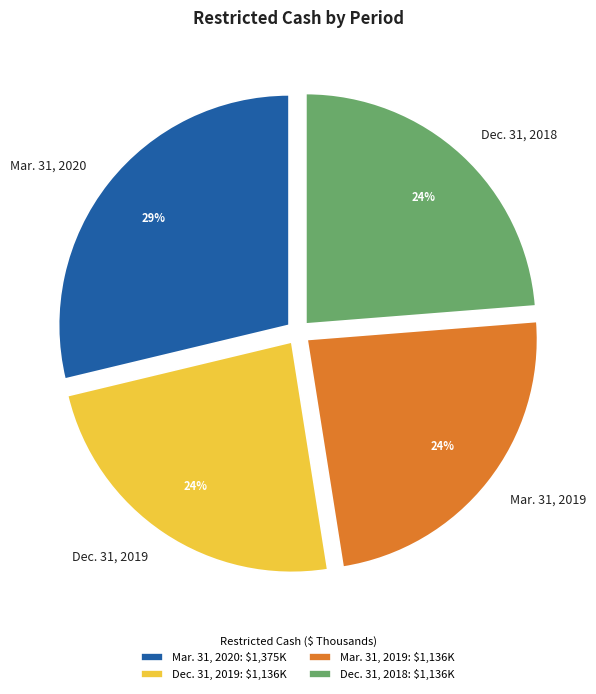

To the nearest percent, what portion does Mar. 31, 2020 represent?

29%